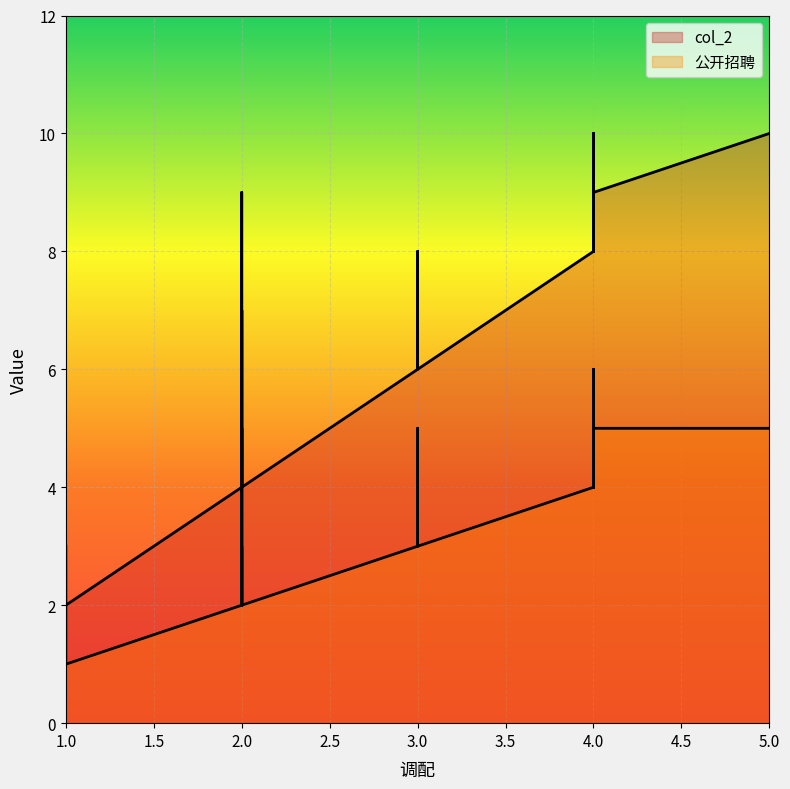

Where is col_2 nearest to the value 6?

3